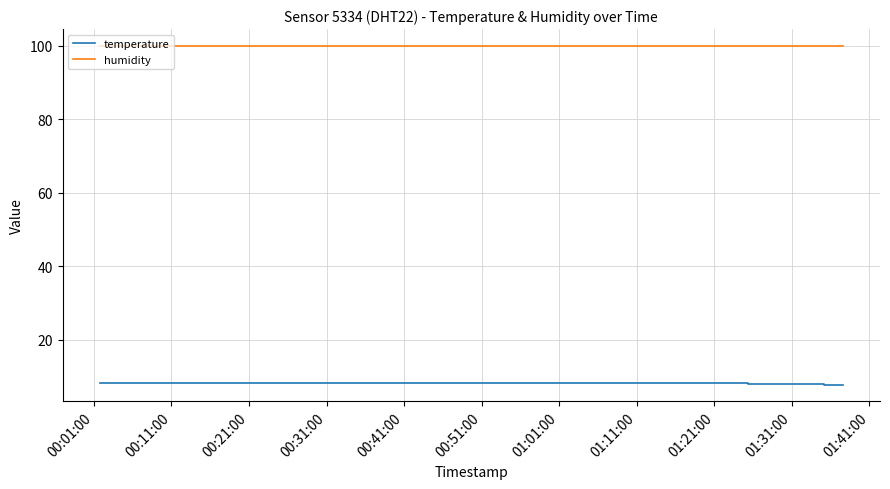

Which series has the largest total across all categories?

humidity